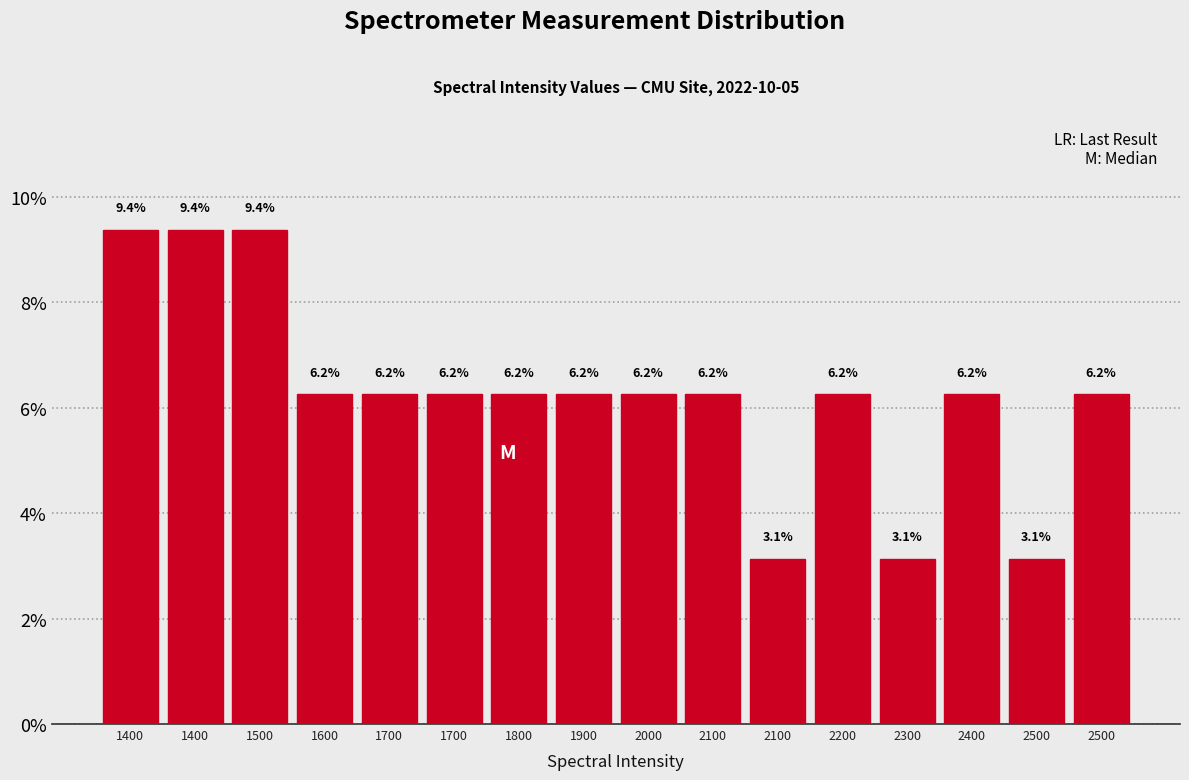

Count the number of values greater than 6.

13